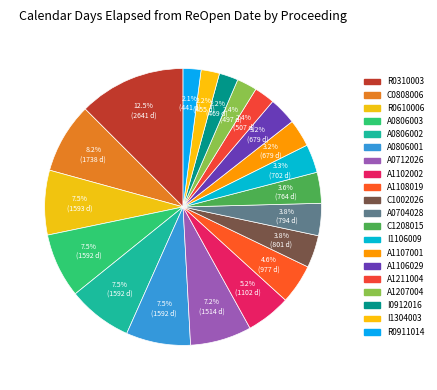

What is the change in value from A0806003 to A0704028?

-798